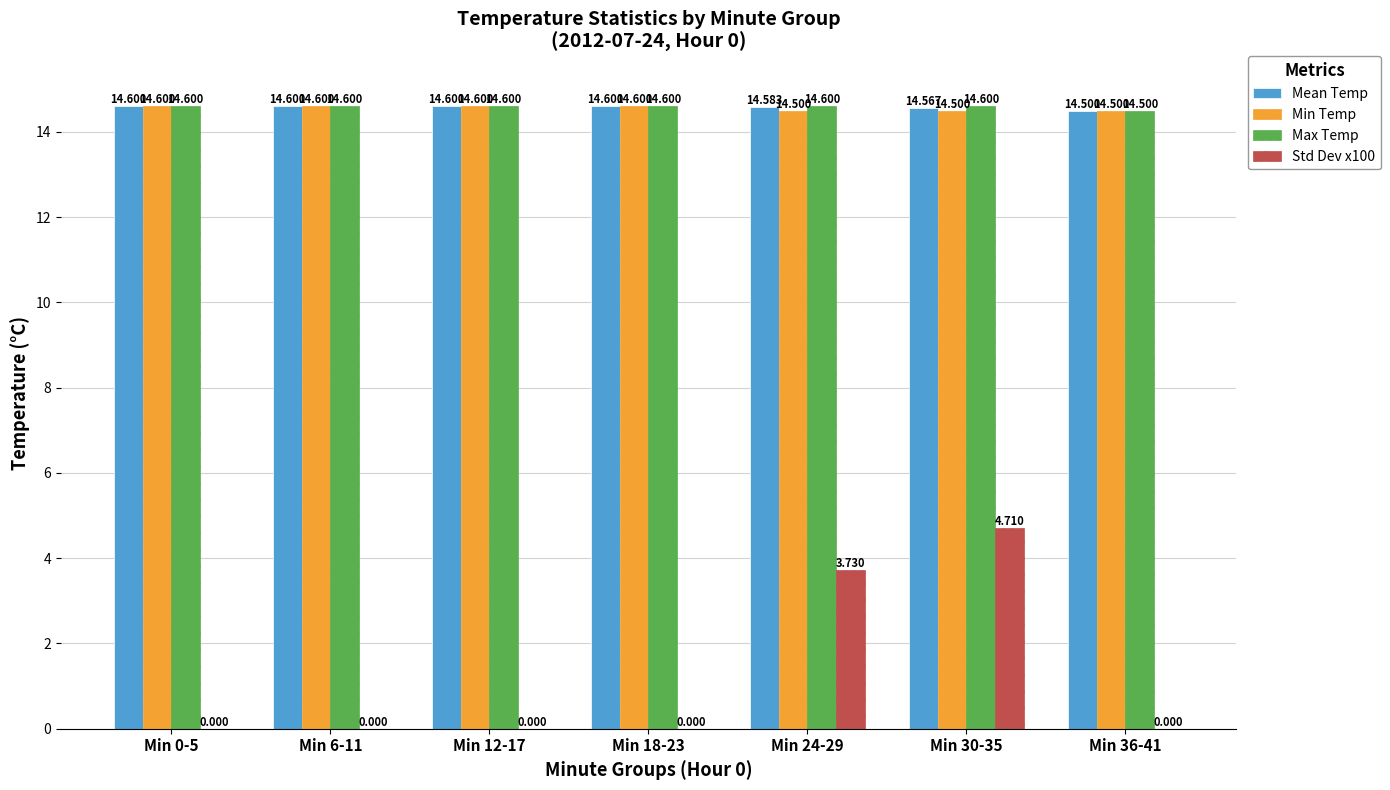

Which series has the largest total across all categories?

Max Temp